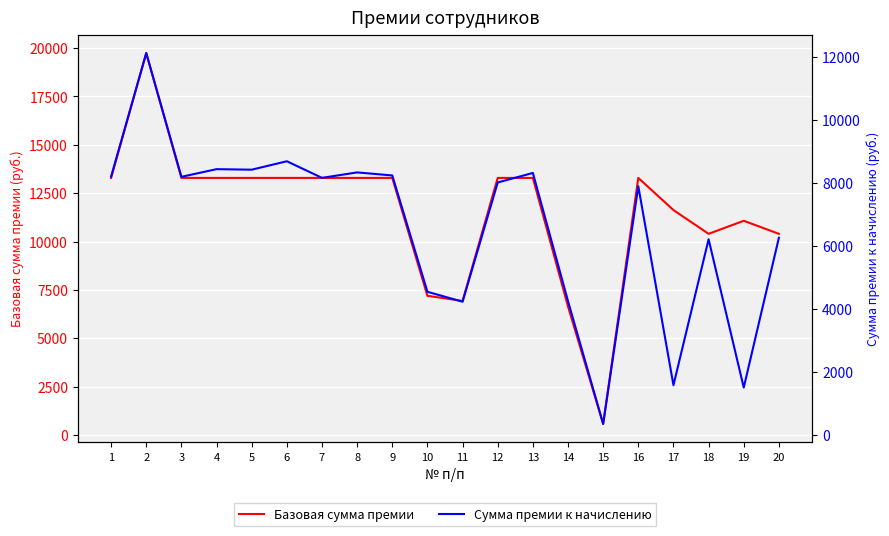

Which category has the highest value across all series?

2